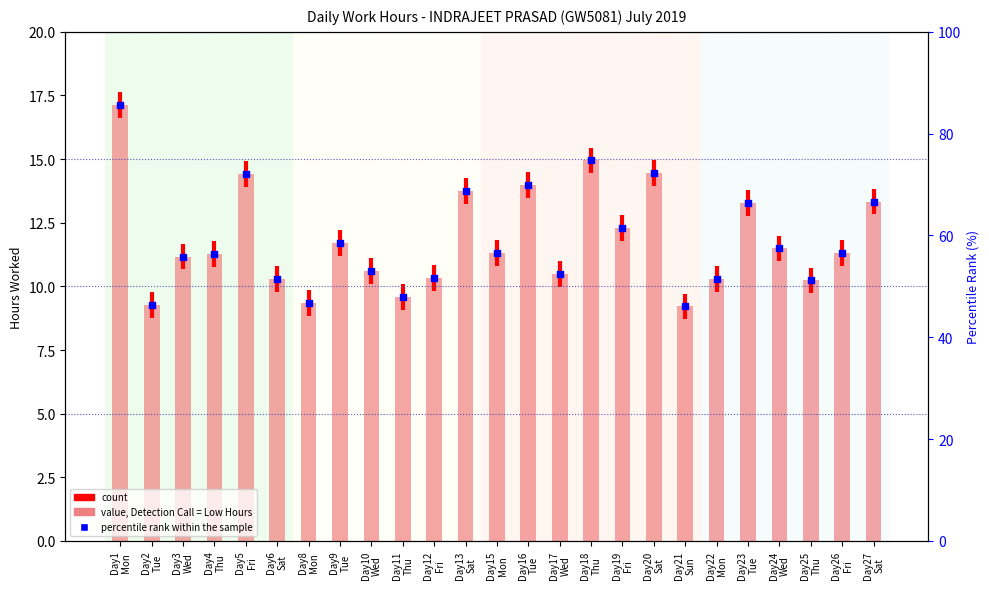

What is the change in value from Day12 Fri to Day27 Sat?

+3.0